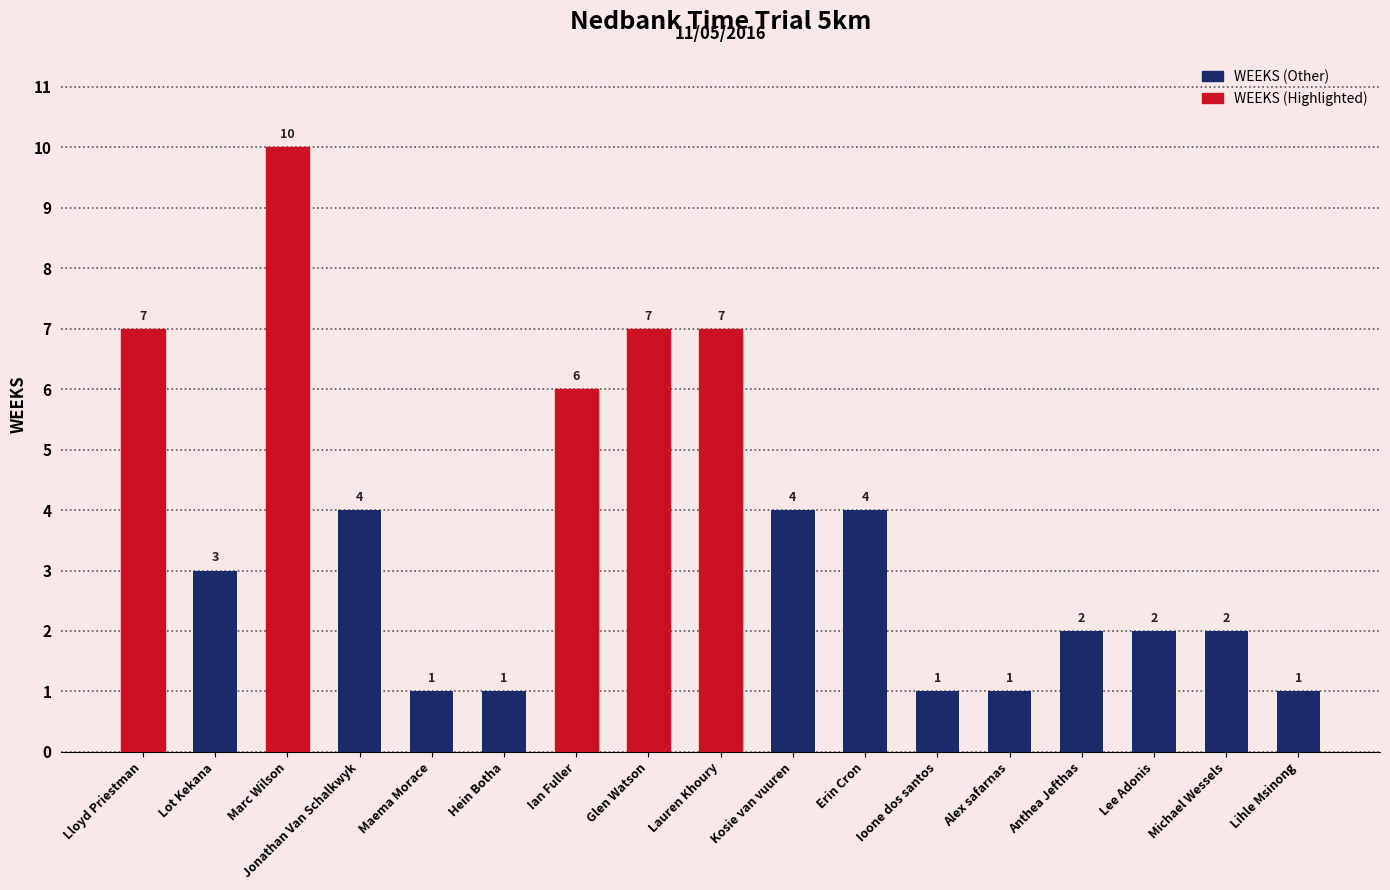

Is it true that the value at Maema Morace is 1?

True